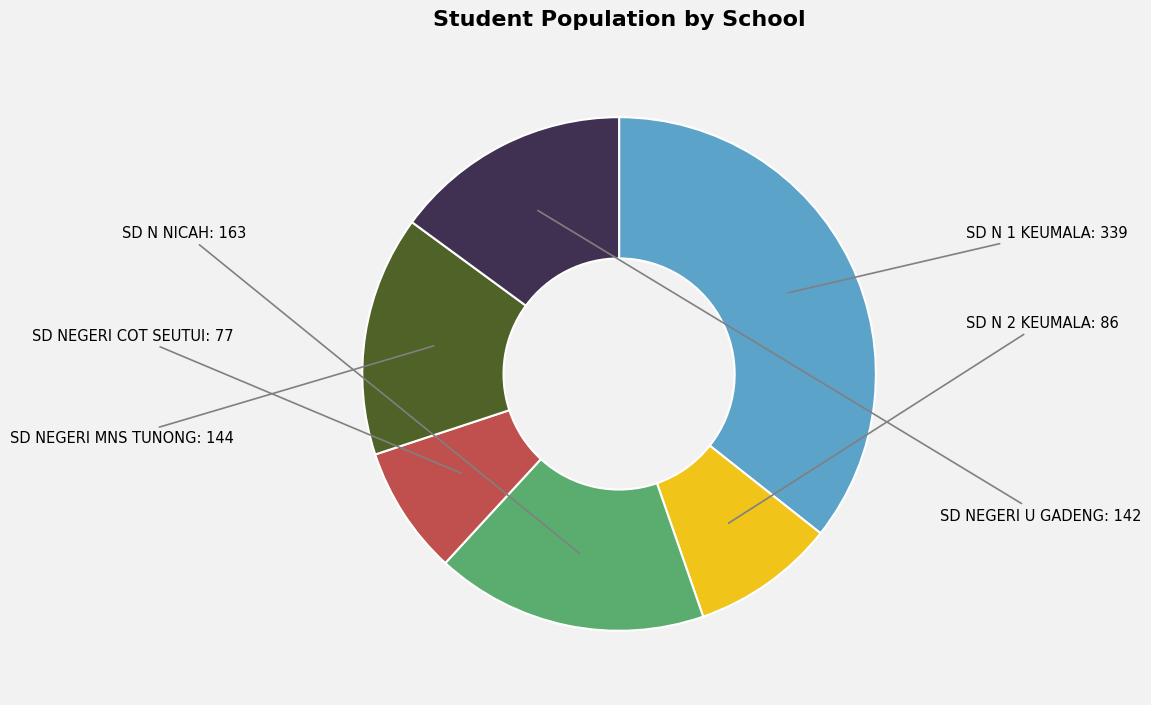

How many segments does this pie chart have?

6